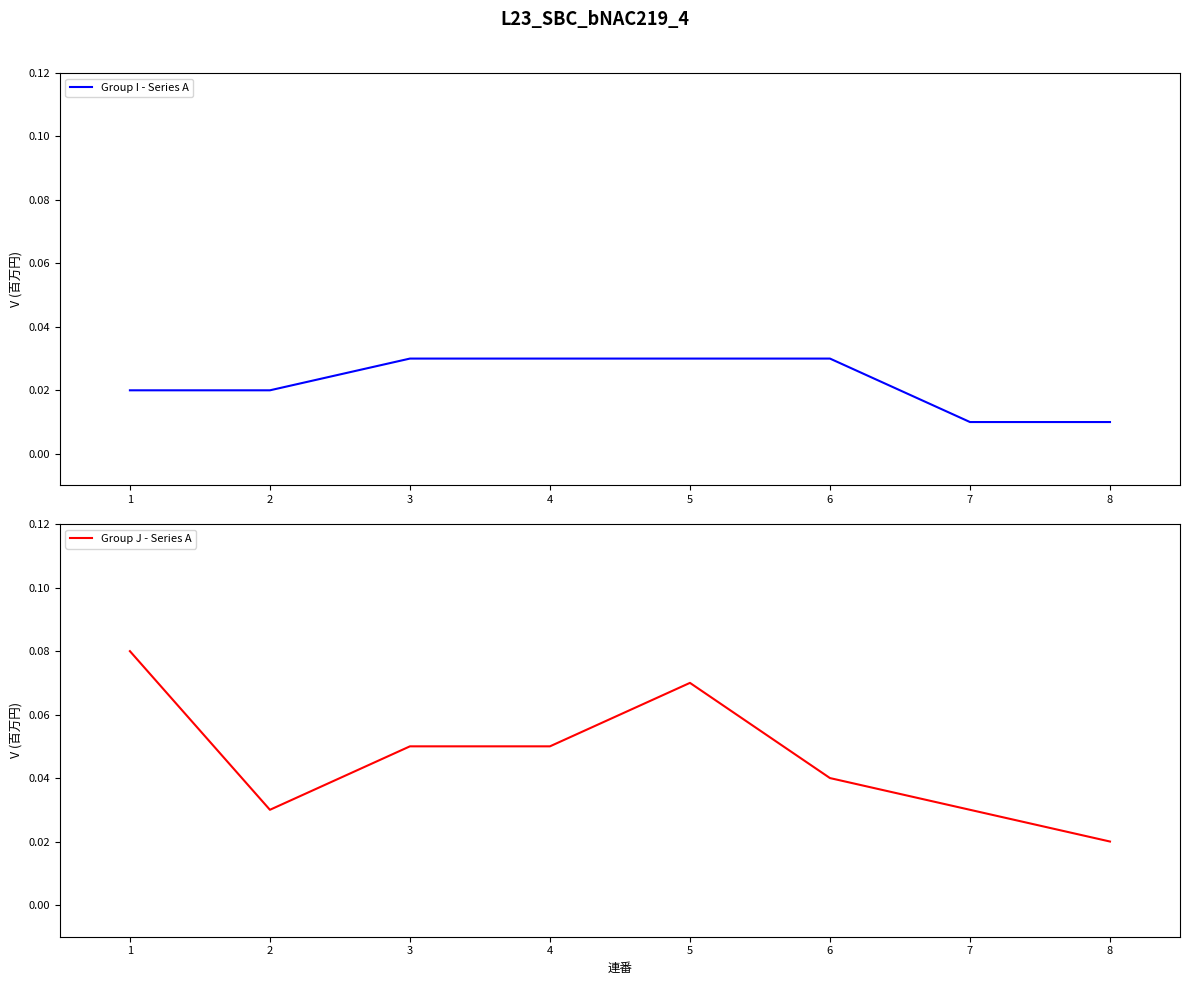

Where is Group I - Series A nearest to the value 0?

7